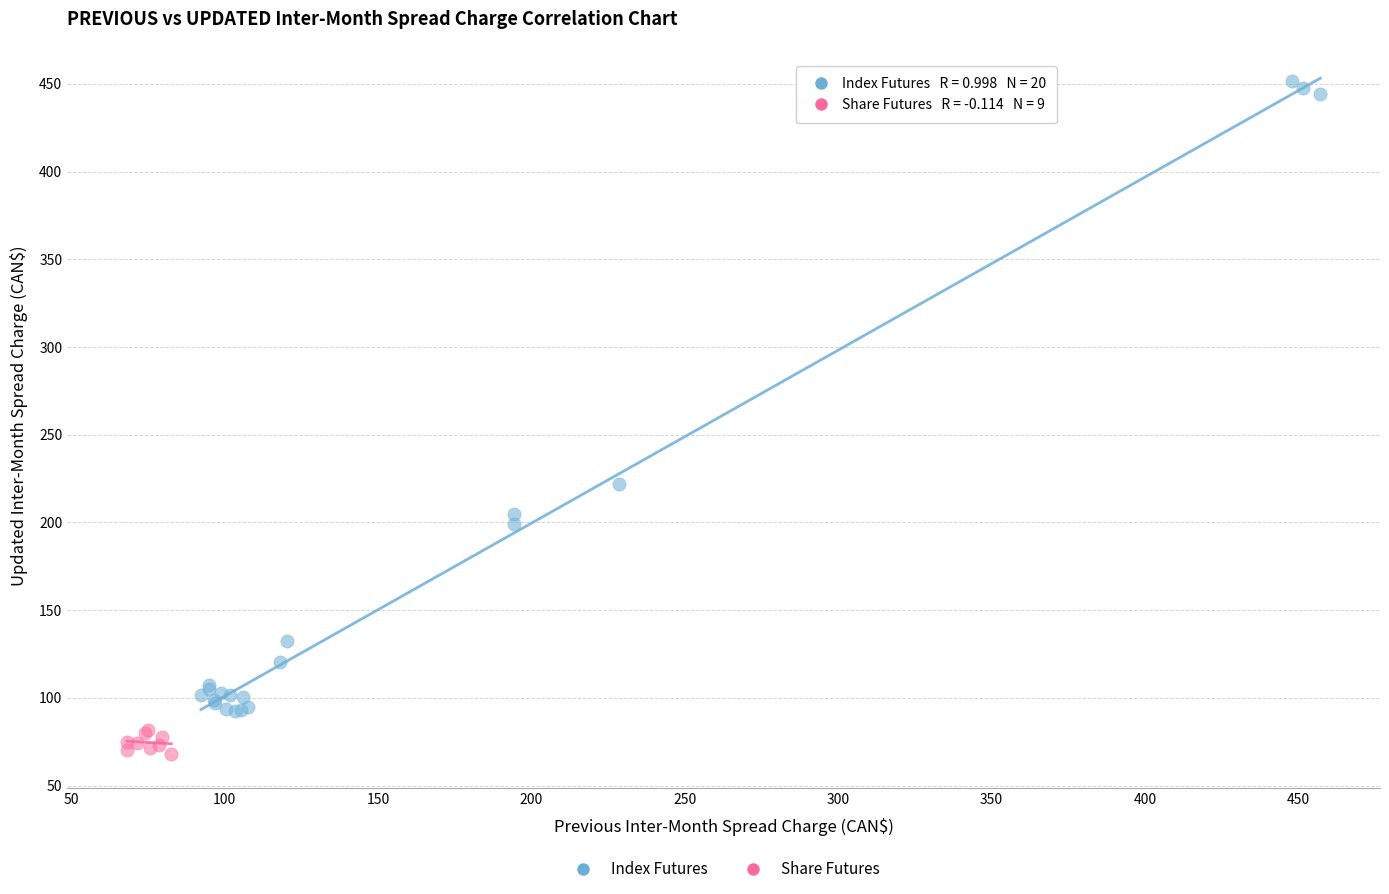

Which series has the largest Y range (max minus min)?

Index Futures